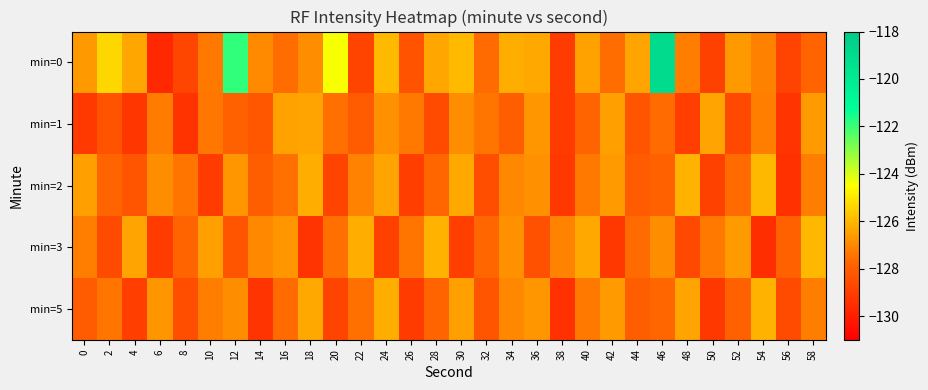

What is the spread (max minus min) of values at 56?

1.5